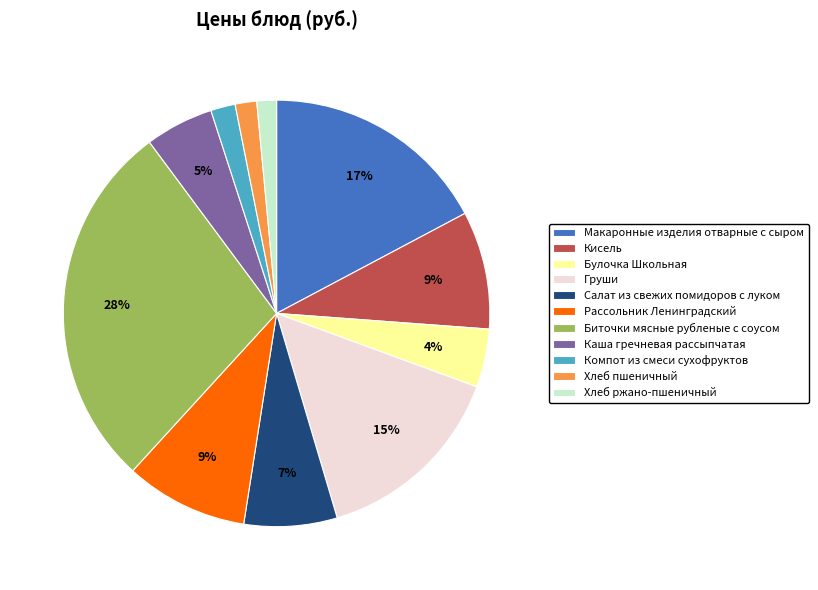

Is there any slice that represents more than half of the pie?

No